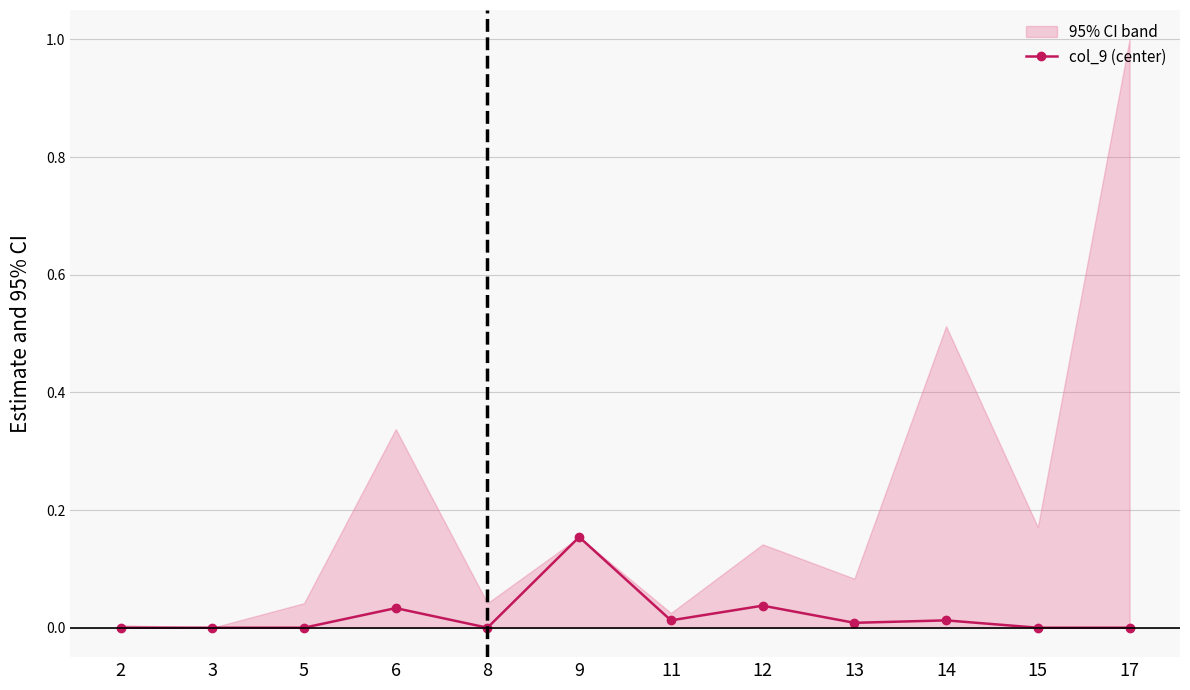

True or false: the data has more than 2 interior local peaks.

True